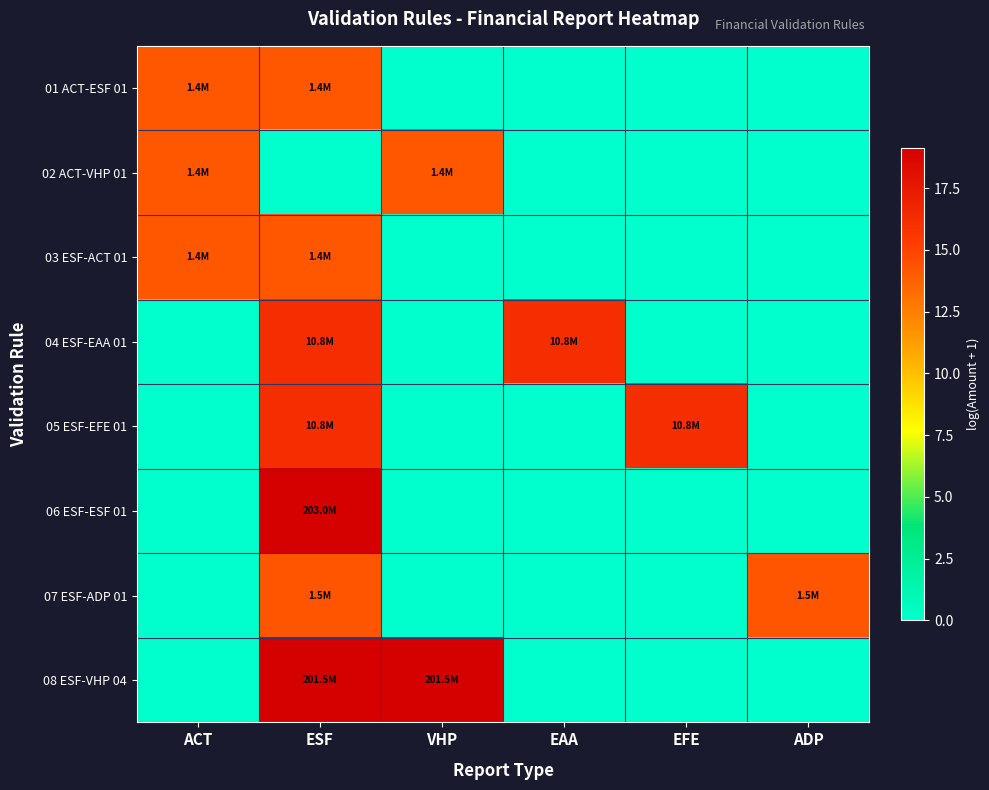

Reading left to right, list all the values displayed in this chart.

01 ACT-ESF 01: ACT=14.1	ESF=14.1	VHP=0.0	EAA=0.0	EFE=0.0	ADP=0.0
02 ACT-VHP 01: ACT=14.1	ESF=0.0	VHP=14.1	EAA=0.0	EFE=0.0	ADP=0.0
03 ESF-ACT 01: ACT=14.1	ESF=14.1	VHP=0.0	EAA=0.0	EFE=0.0	ADP=0.0
04 ESF-EAA 01: ACT=0.0	ESF=16.2	VHP=0.0	EAA=16.2	EFE=0.0	ADP=0.0
05 ESF-EFE 01: ACT=0.0	ESF=16.2	VHP=0.0	EAA=0.0	EFE=16.2	ADP=0.0
06 ESF-ESF 01: ACT=0.0	ESF=19.1	VHP=0.0	EAA=0.0	EFE=0.0	ADP=0.0
07 ESF-ADP 01: ACT=0.0	ESF=14.2	VHP=0.0	EAA=0.0	EFE=0.0	ADP=14.2
08 ESF-VHP 04: ACT=0.0	ESF=19.1	VHP=19.1	EAA=0.0	EFE=0.0	ADP=0.0